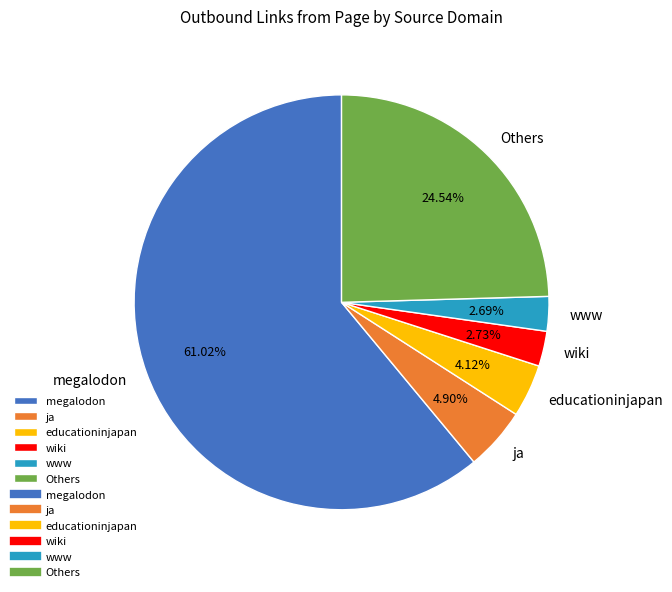

What is the largest slice in the pie chart?

megalodon